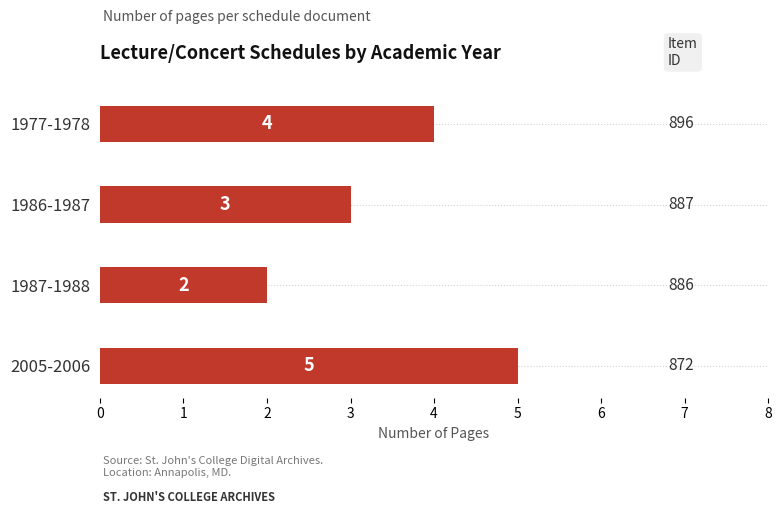

Reading bottom to top, extract all data points from this chart.

5	2	3	4